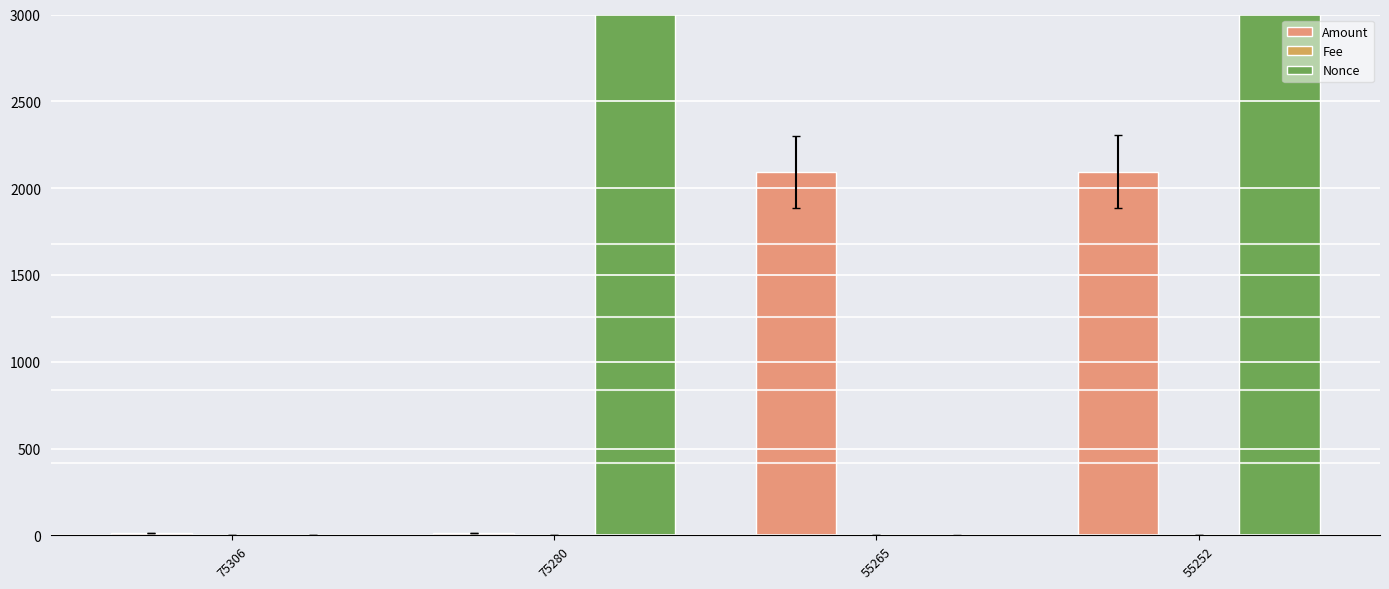

How many categories are shown in the chart?

4